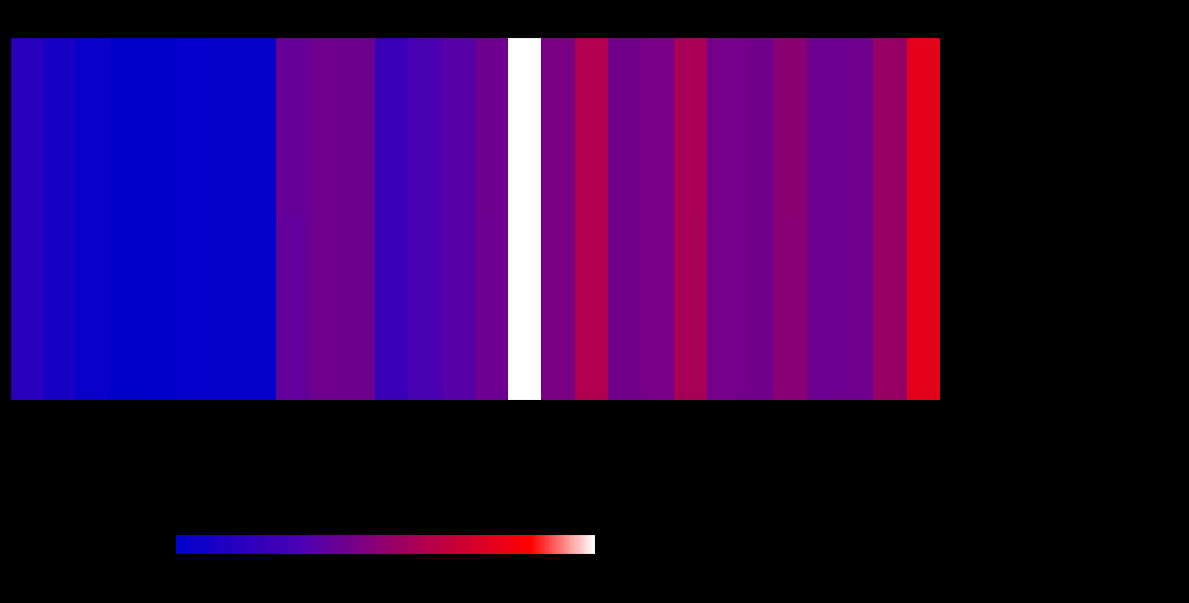

At which category is the sum across all series the highest?

SXA